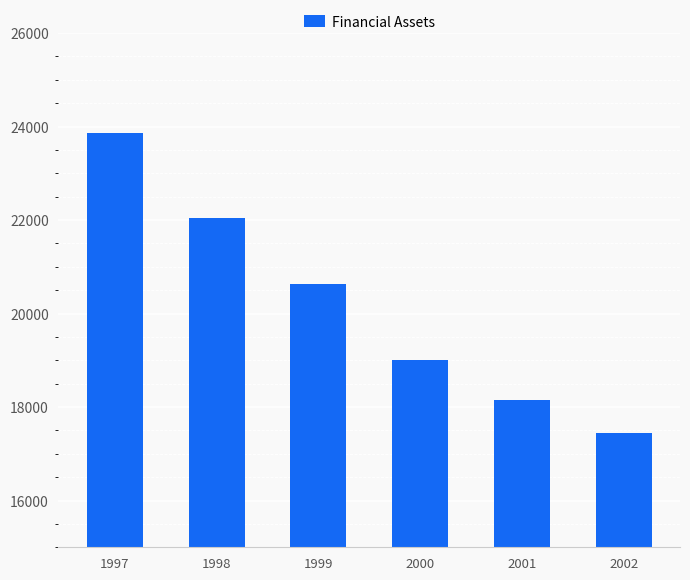

List the labels in order of value, largest first.

1997, 1998, 1999, 2000, 2001, 2002